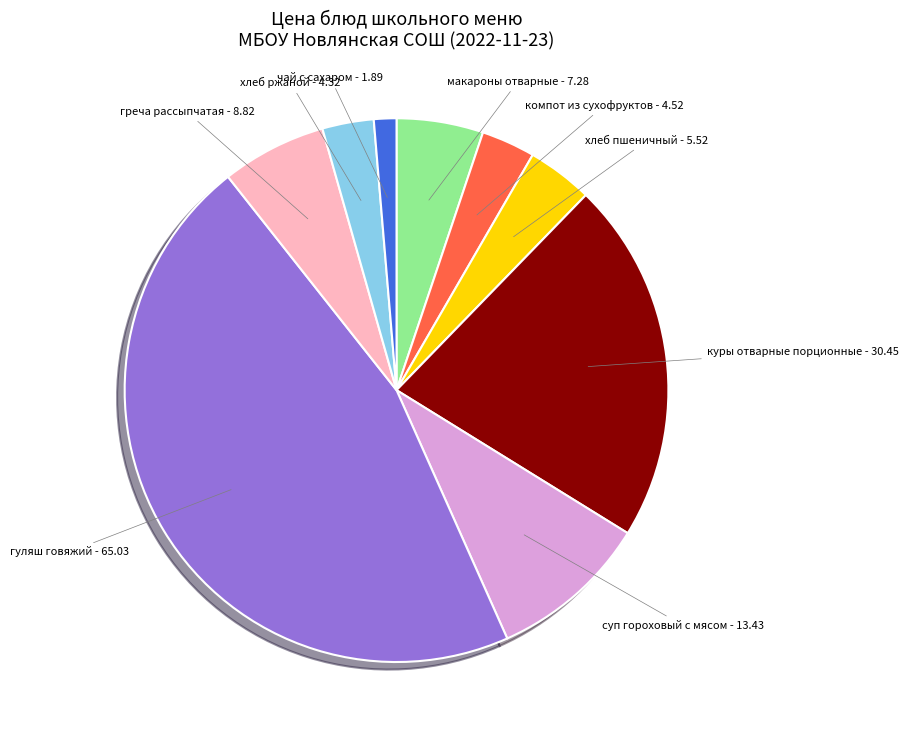

What is the largest slice in the pie chart?

гуляш говяжий